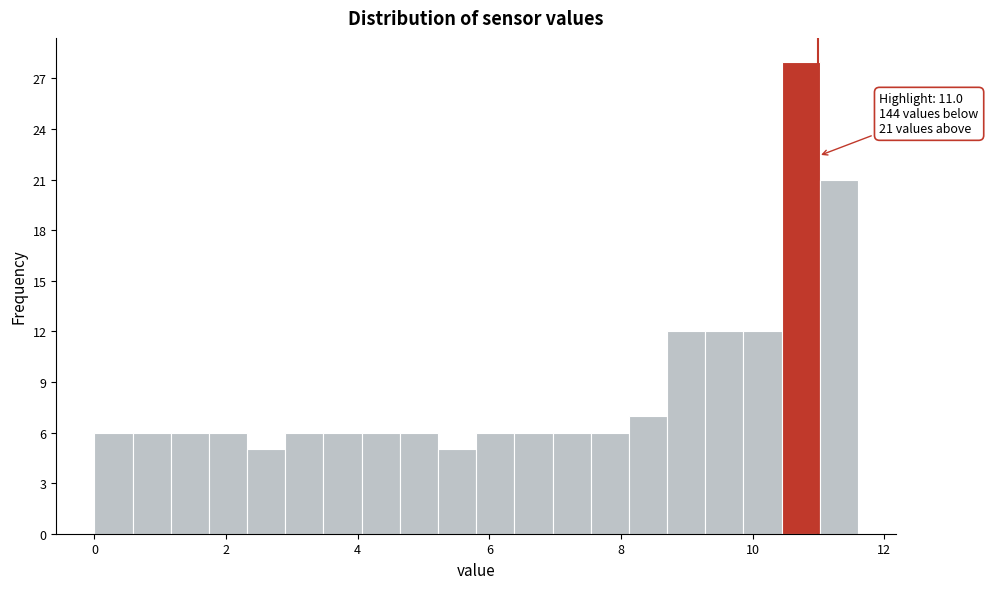

Read against the x-axis, roughly where is the centre of the tallest bar?

10.8